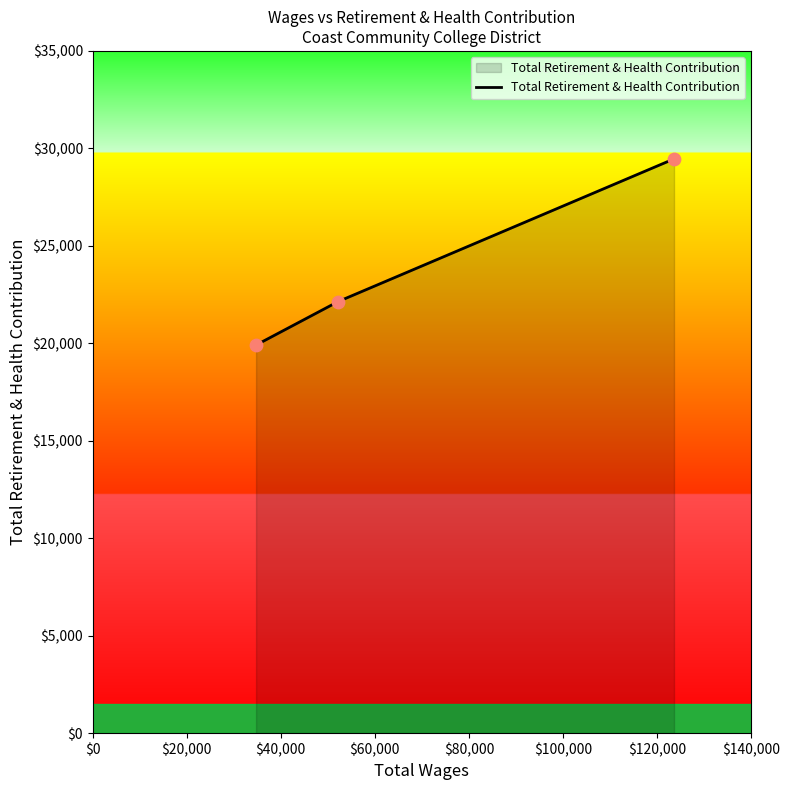

What is the maximum value shown in the chart?

29462